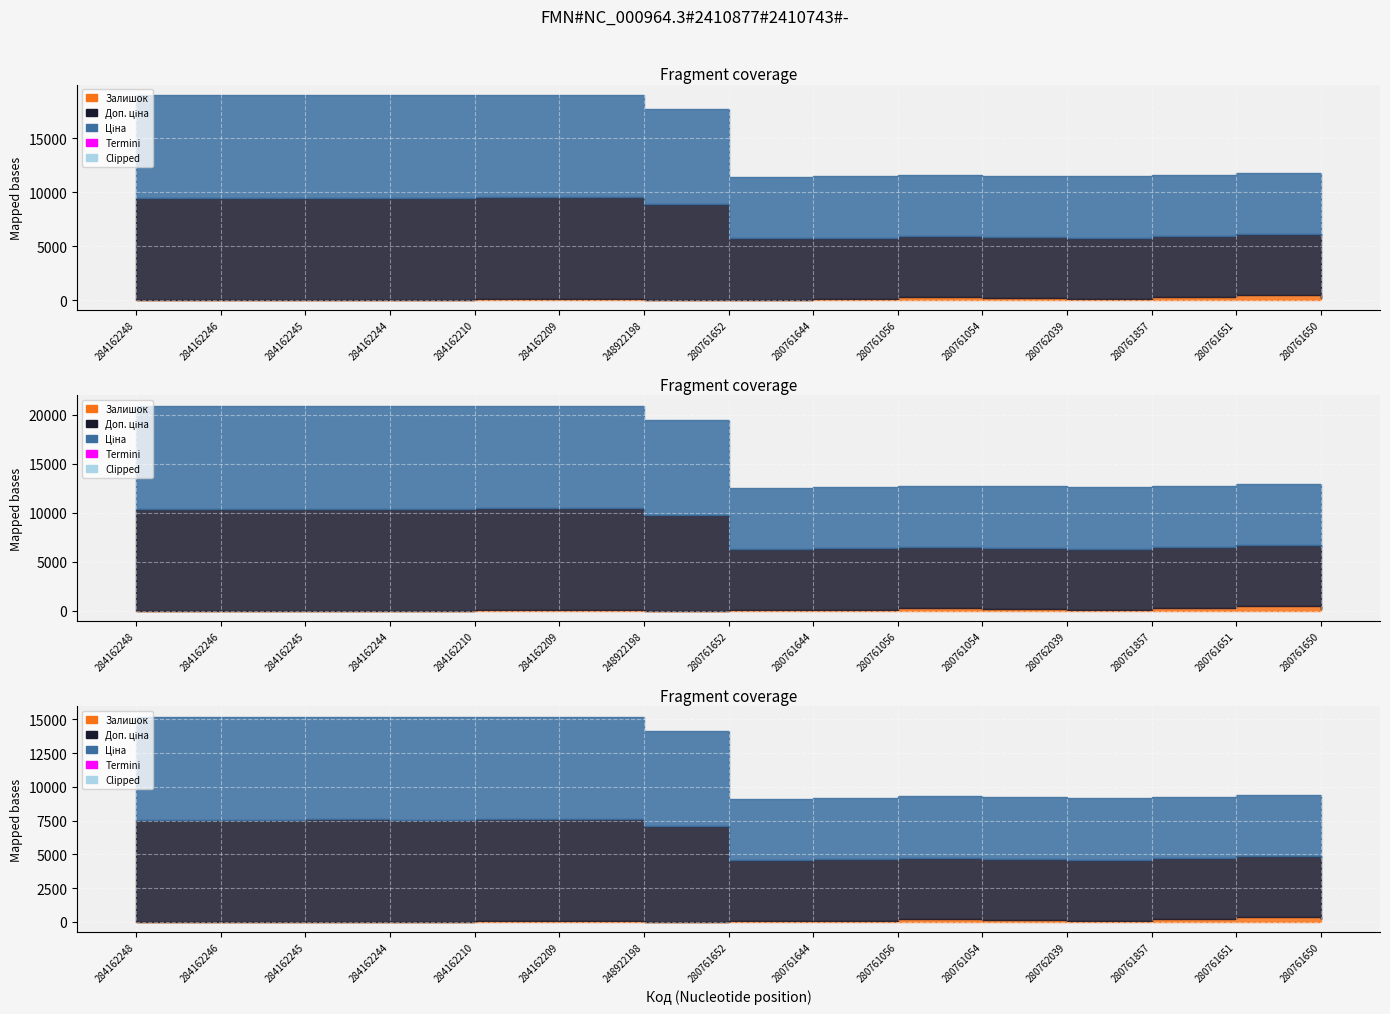

At which label does Доп. ціна reach its peak?

284162248